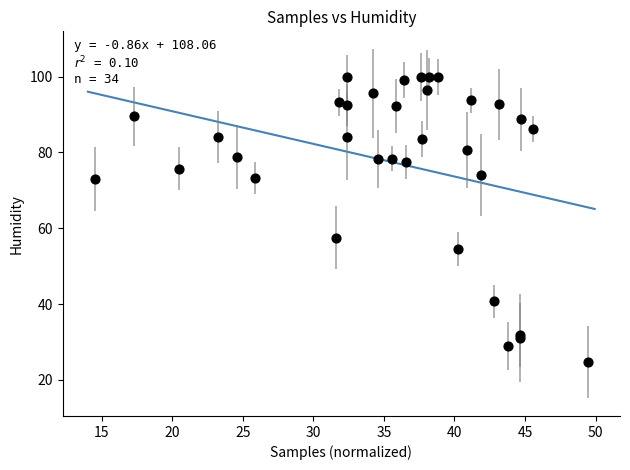

What Y value in the scatter plot is closest to 62?

57.5